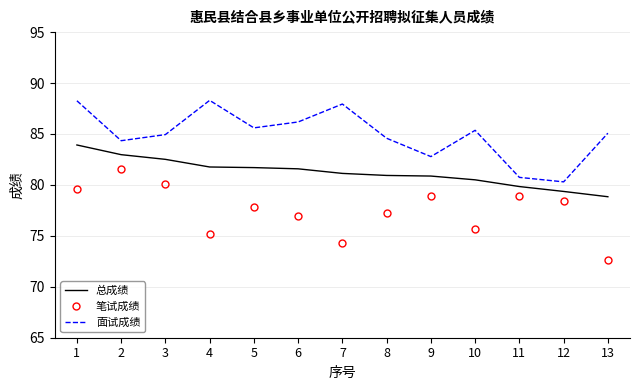

What is the difference between the maximum and minimum values in the 笔试成绩 series?

9.0